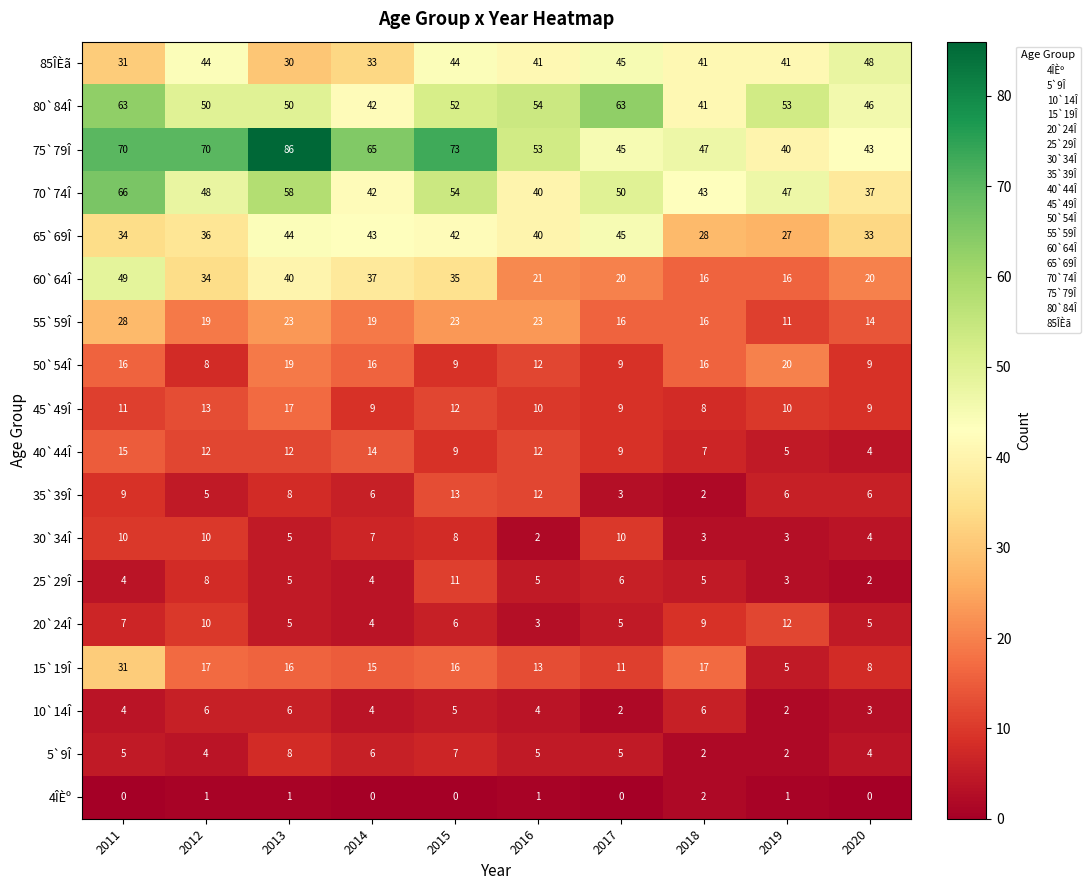

True or false: 50`54Î has a value of 9 at 2015.

True